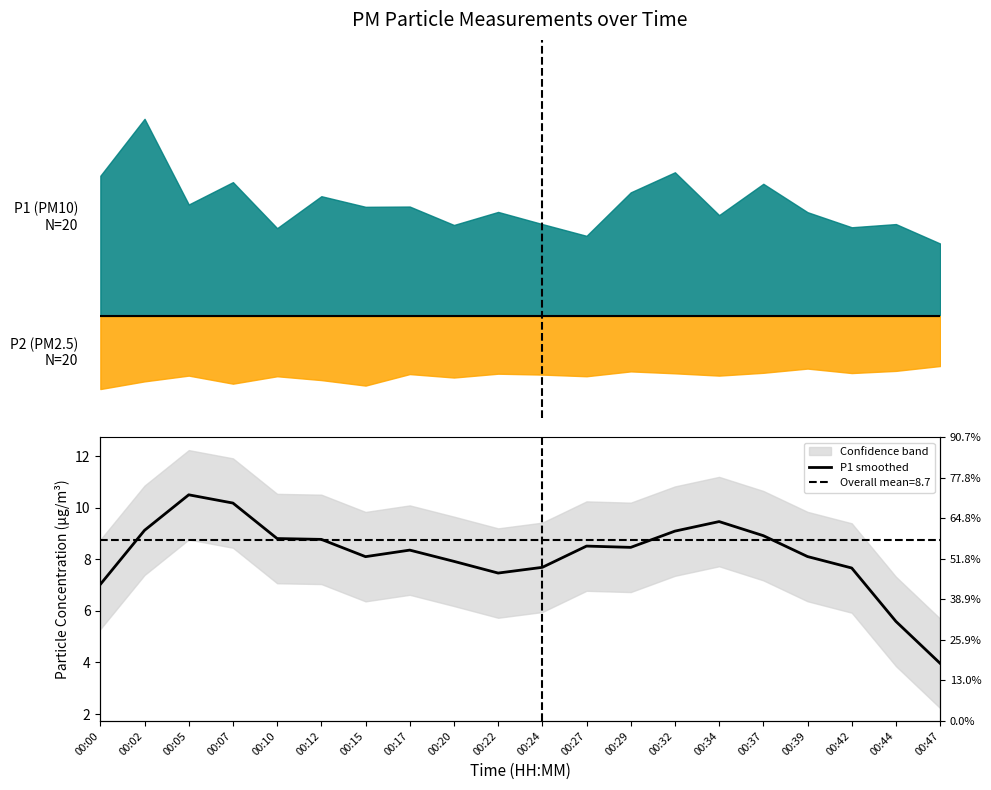

Reading left to right, list all the values displayed in this chart.

7.0	9.1	10.5	10.2	8.8	8.8	8.1	8.4	7.9	7.5	7.7	8.5	8.5	9.1	9.5	8.9	8.1	7.7	5.6	4.0